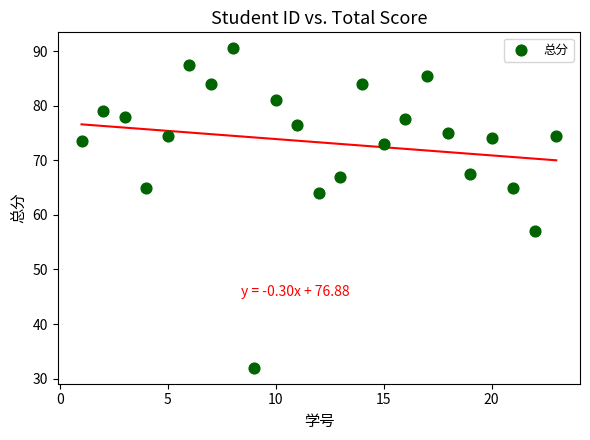

What is the range of Y values (max minus min)?

58.5